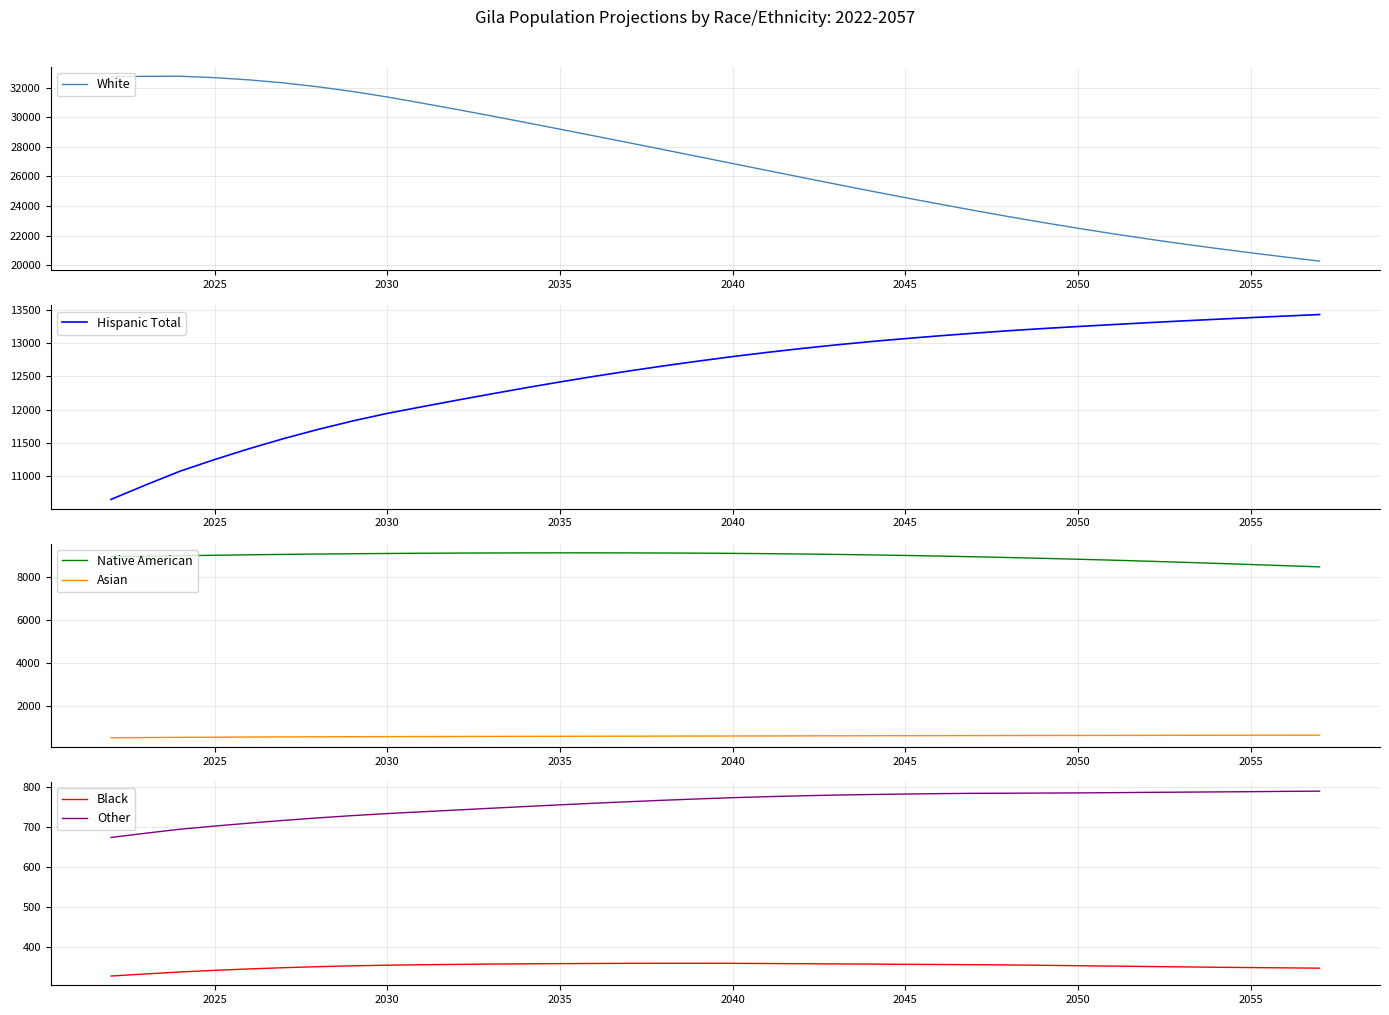

Read the Black value at 2050.

352.0